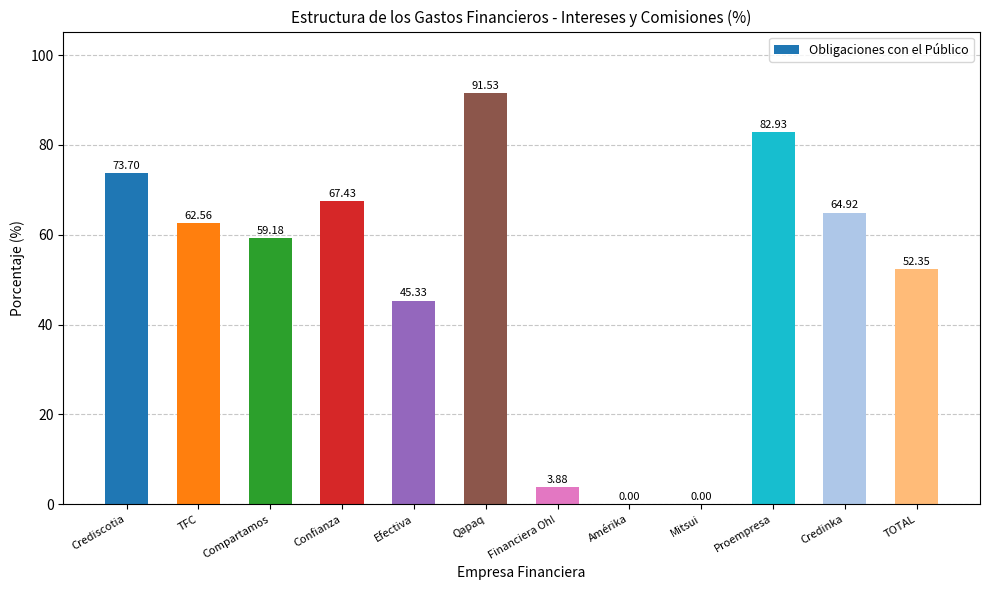

Which category has the highest value across all series?

Qapaq